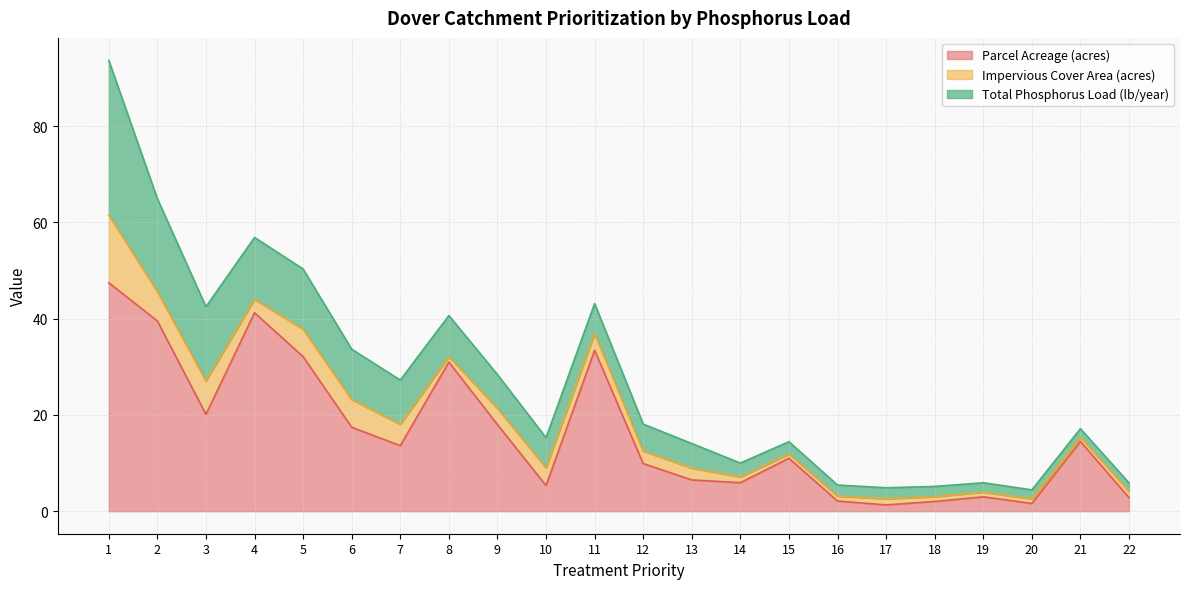

What is the difference between the highest and lowest values at 21?

13.6